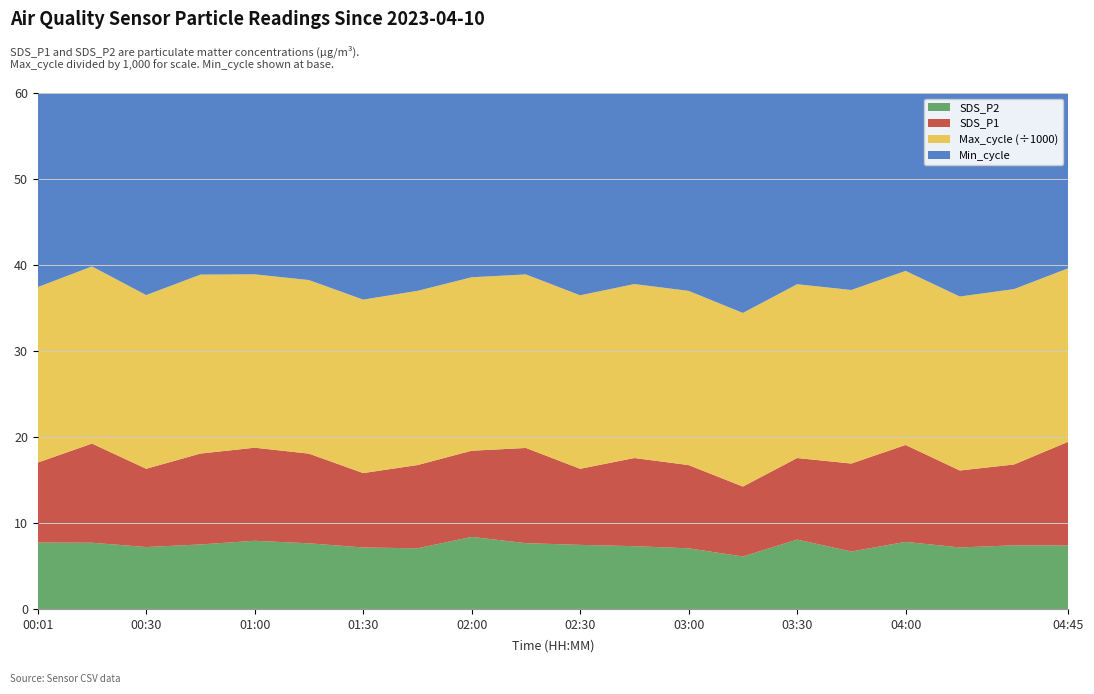

Reading left to right, list all the values displayed in this chart.

SDS_P1: 9.3	11.5	9.1	10.6	10.8	10.4	8.7	9.7	10.0	11.1	8.8	10.2	9.7	8.1	9.5	10.2	11.3	8.9	9.4	12.1
SDS_P2: 7.7	7.7	7.2	7.5	7.9	7.6	7.2	7.0	8.4	7.7	7.5	7.3	7.0	6.1	8.1	6.7	7.8	7.2	7.4	7.4
Min_cycle: 28.0	28.0	28.0	28.0	28.0	28.0	28.0	28.0	28.0	28.0	28.0	28.0	28.0	28.0	28.0	28.0	28.0	28.0	28.0	28.0
Max_cycle: 20407.0	20604.0	20200.0	20811.0	20165.0	20186.0	20172.0	20260.0	20173.0	20184.0	20173.0	20232.0	20260.0	20194.0	20212.0	20183.0	20242.0	20232.0	20396.0	20173.0